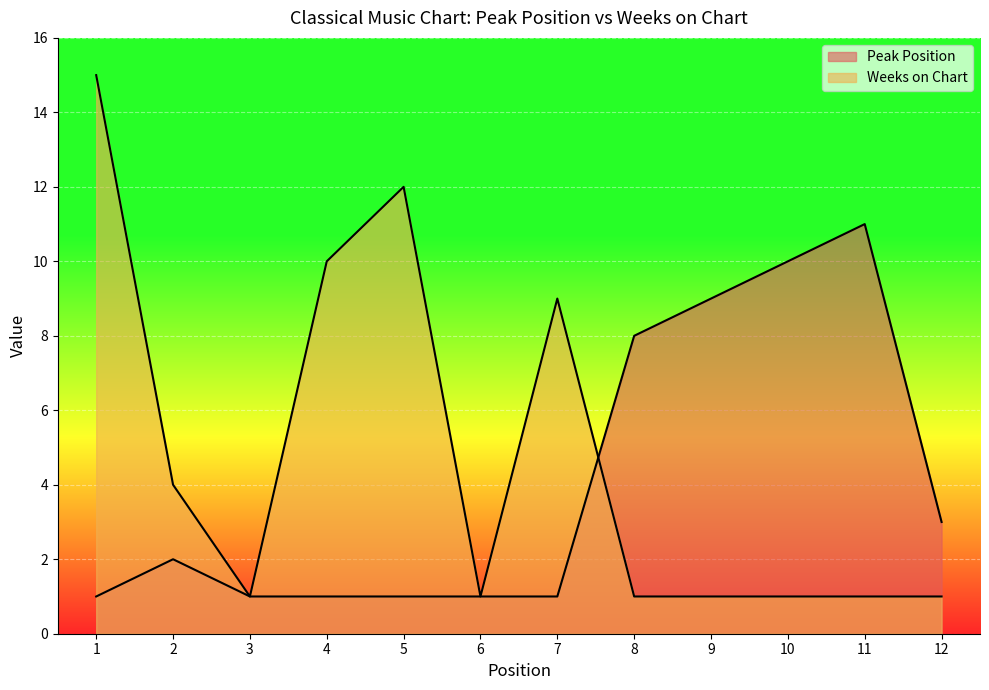

What is the difference between the Weeks on Chart values at 9 and 5?

11